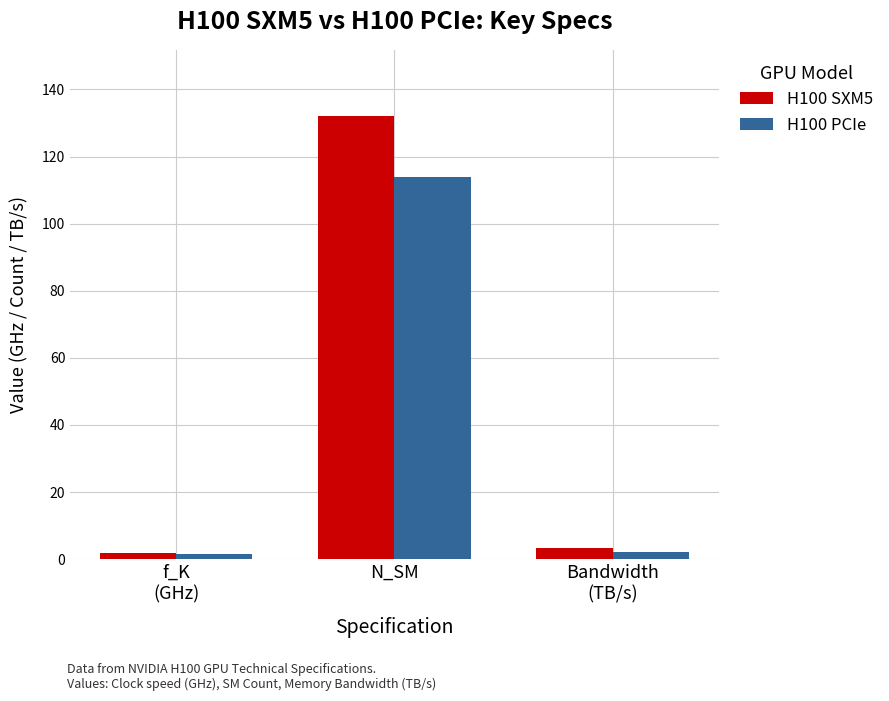

What is the value of the H100 SXM5 bar at the 2nd from the left?

132.0